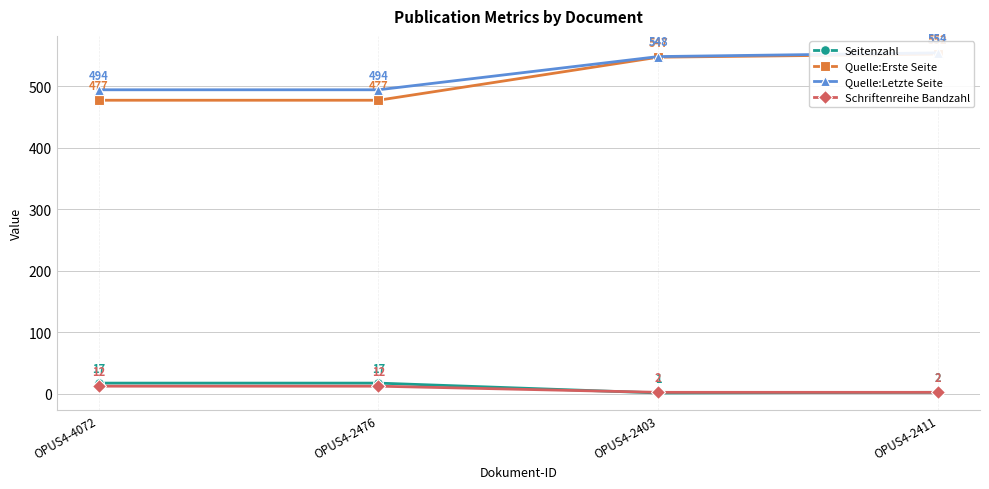

Rank the series at OPUS4-2476 from lowest to highest value.

Schriftenreihe Bandzahl, Seitenzahl, Quelle:Erste Seite, Quelle:Letzte Seite